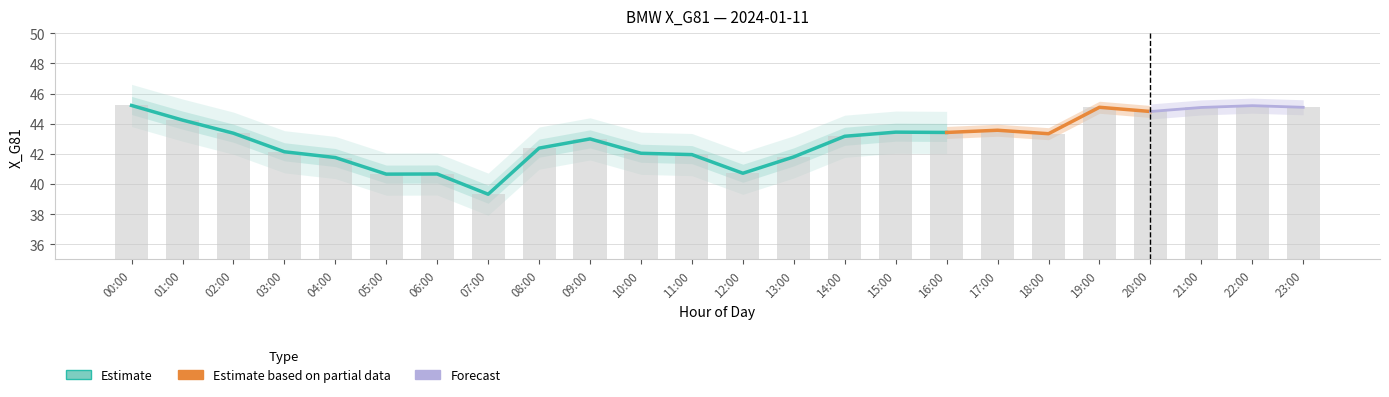

Reading left to right, transcribe all the data shown in this chart.

45.2	44.2	43.4	42.1	41.8	40.7	40.7	39.3	42.4	43.0	42.0	41.9	40.7	41.8	43.2	43.4	43.4	43.6	43.3	45.1	44.8	45.1	45.2	45.1